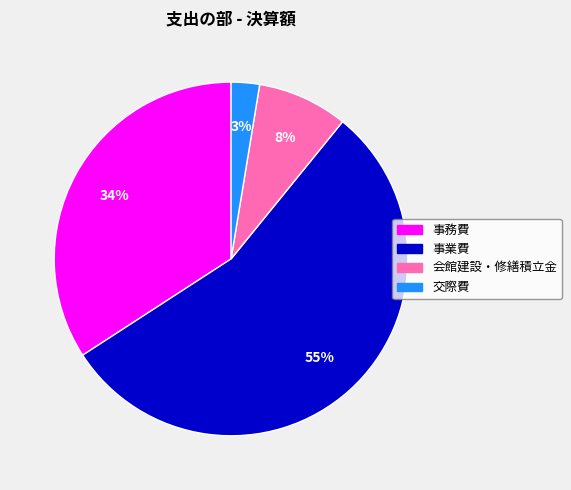

Combined, do 会館建設・修繕積立金 and 事務費 account for over 50%?

No